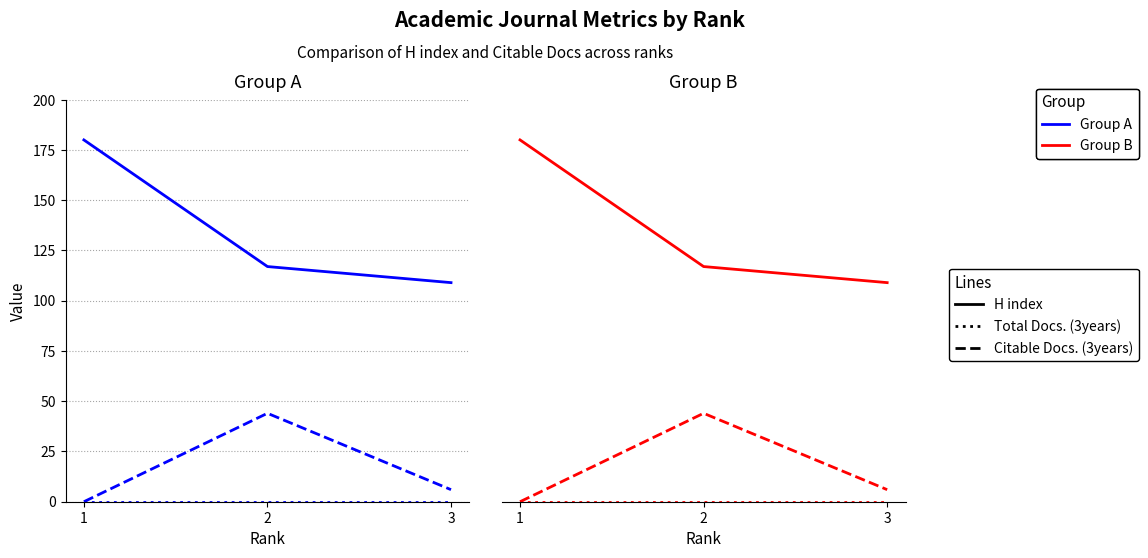

Reading right to left, transcribe all the data shown in this chart.

H index: 3=109	2=117	1=180
Total Docs. (3years): 3=0	2=0	1=0
Citable Docs. (3years): 3=6	2=44	1=0